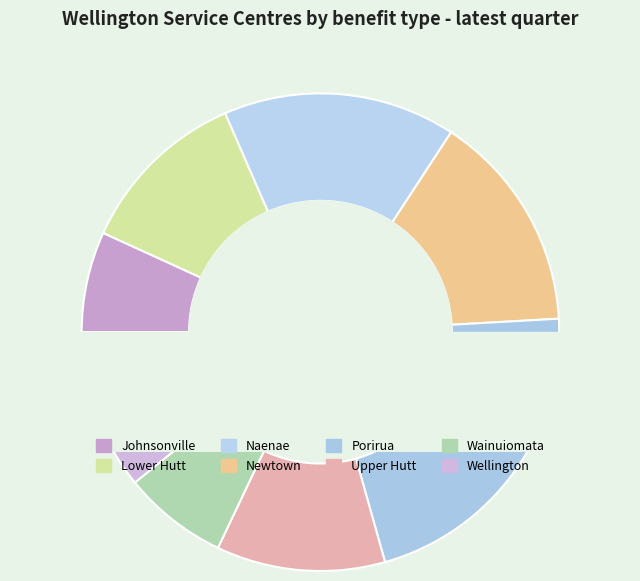

What is the change in value from Lower Hutt to Wainuiomata?

-1005